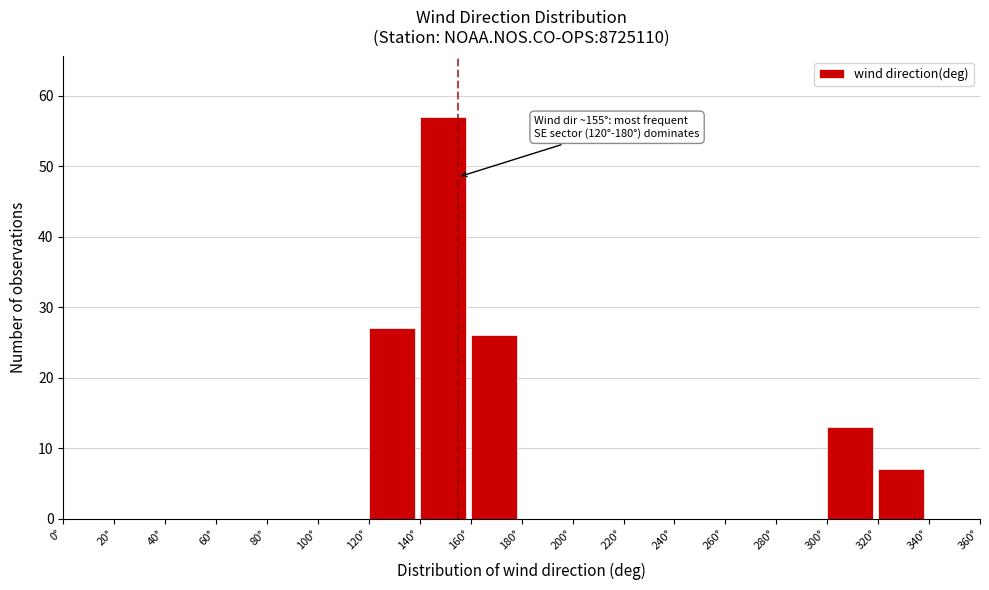

Over which range of the x-axis is the bar tallest?

140 to 160